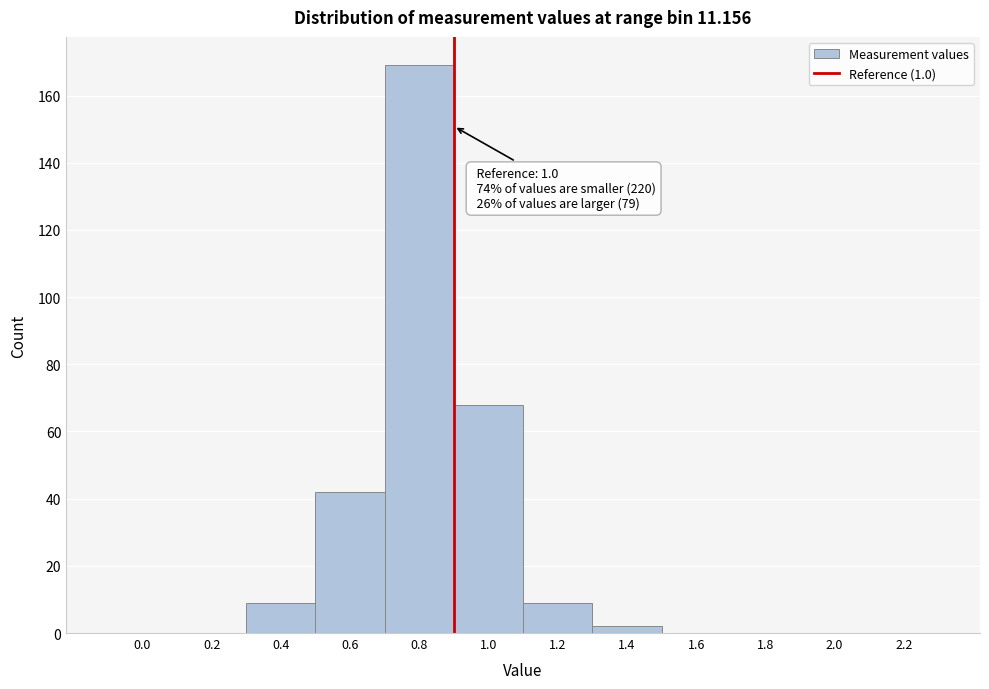

Reading right to left, extract all data points from this chart.

2.2=0	2.0=0	1.8=0	1.6=0	1.4=2	1.2=9	1.0=68	0.8=169	0.6=42	0.4=9	0.2=0	0.0=0